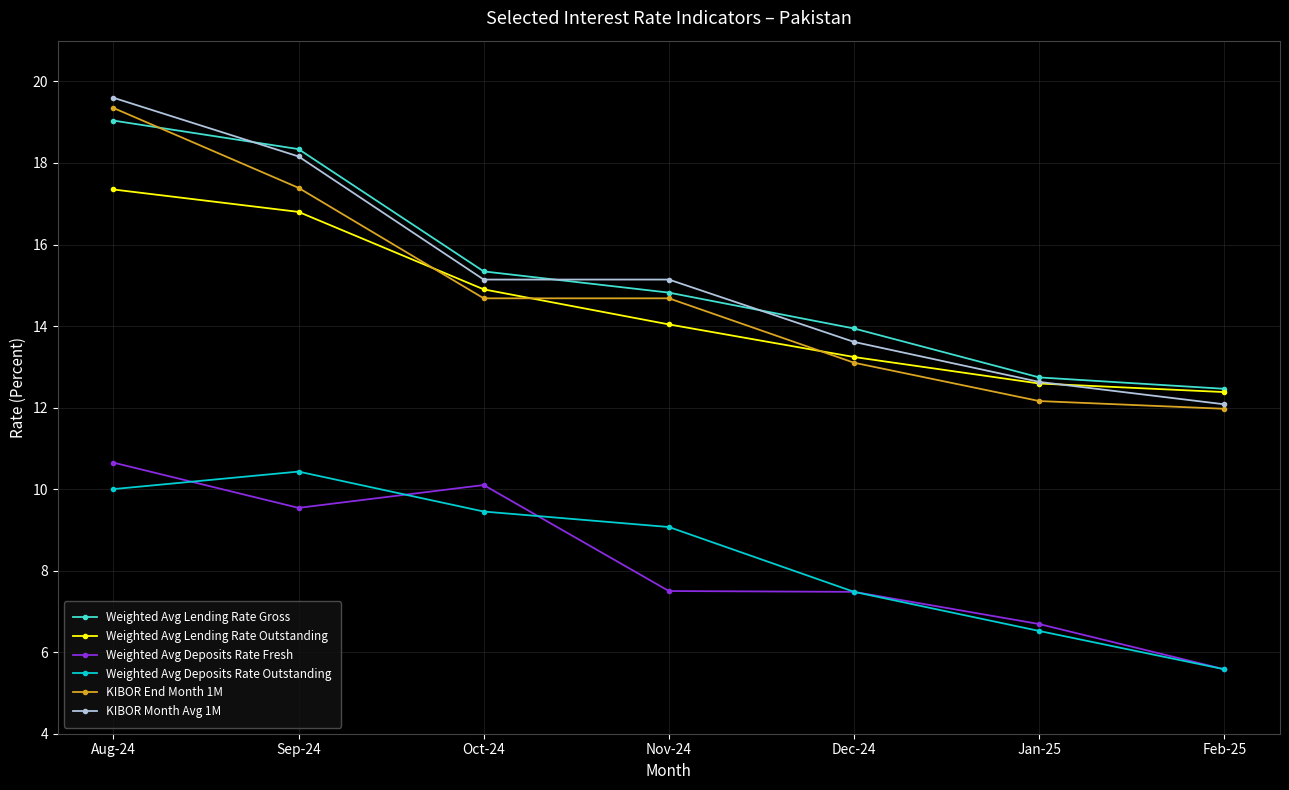

What is the label of the 3rd point from the left?

Oct-24